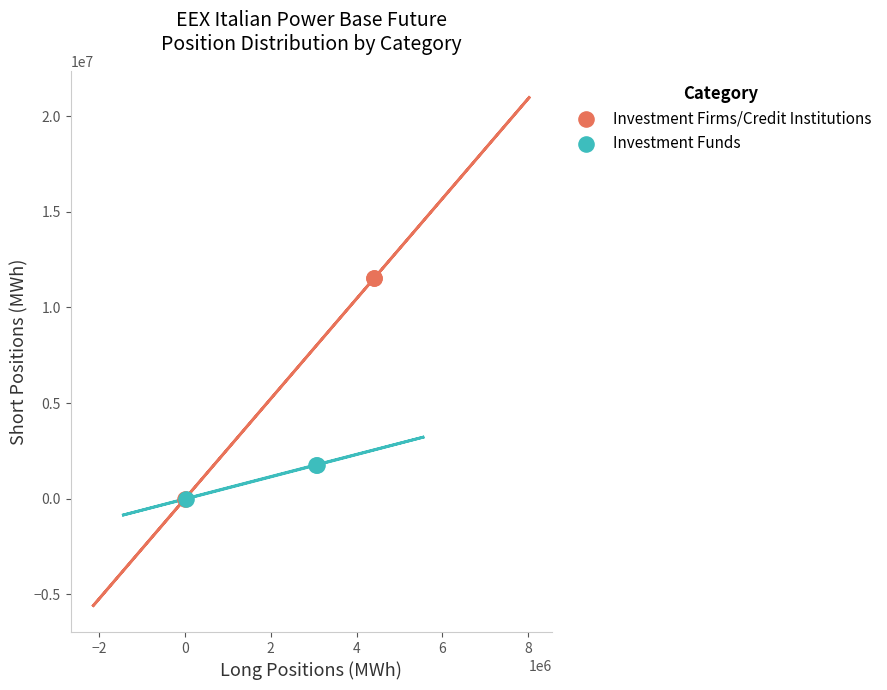

Which series has the widest spread of Y values?

Investment Firms/Credit Institutions